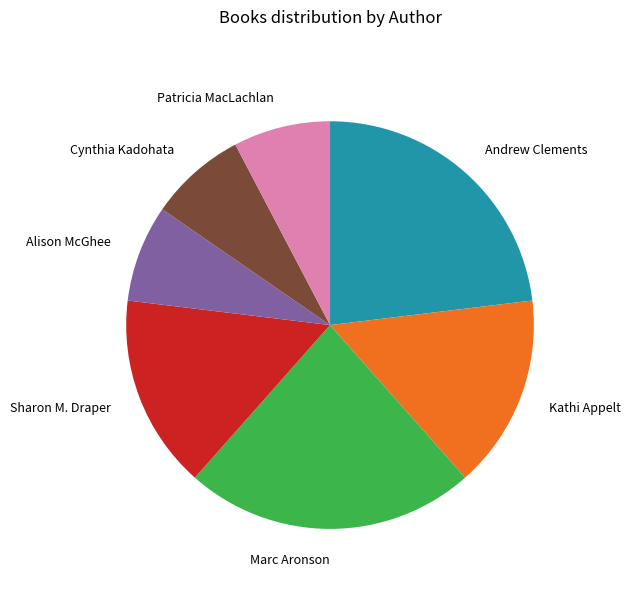

Is the sum of Patricia MacLachlan and Sharon M. Draper greater than half?

No